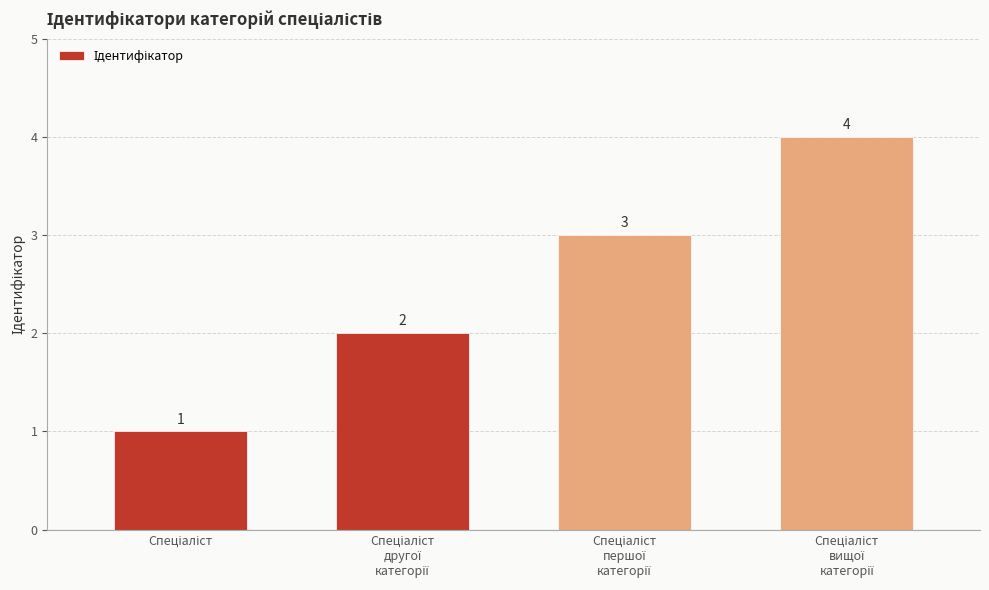

Count the values in the range 2 to 4.

3